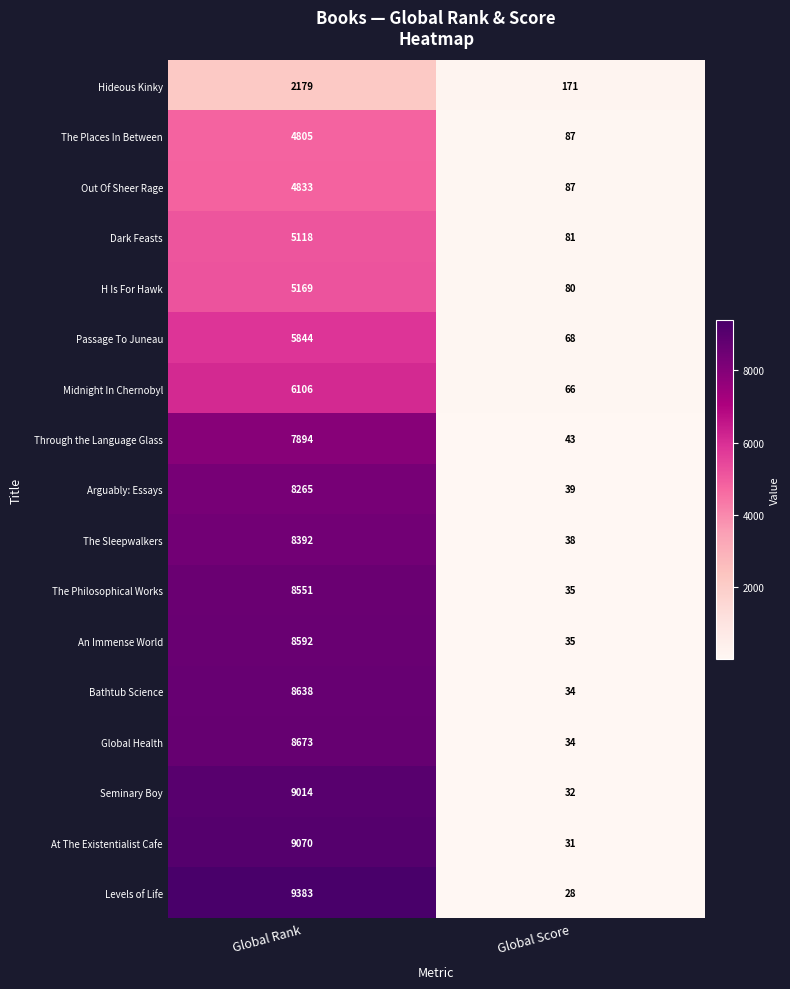

How many series are shown in this chart?

17